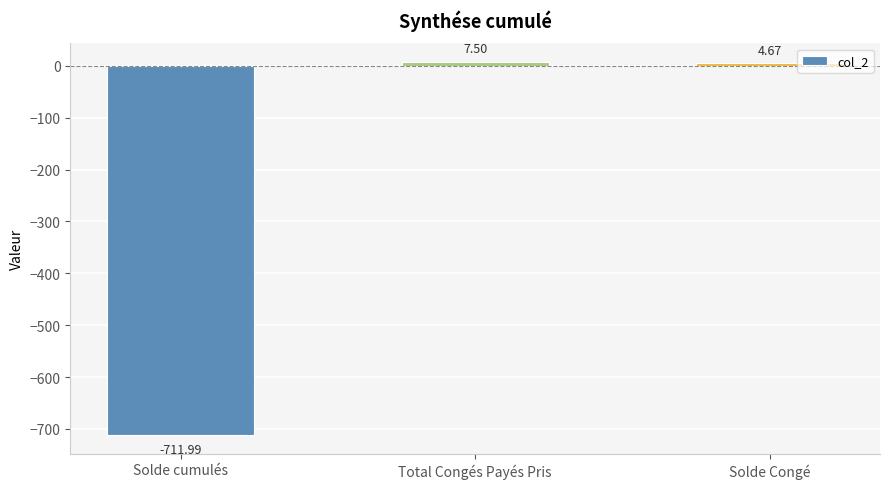

Rank the categories by value from highest to lowest.

Total Congés Payés Pris, Solde Congé, Solde cumulés